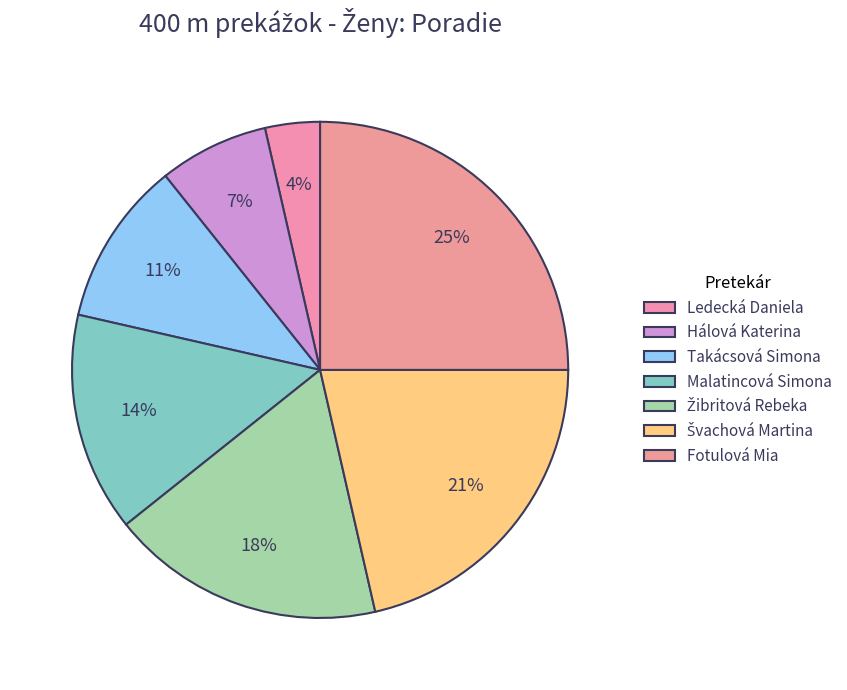

Do Žibritová Rebeka and Švachová Martina together represent more than half of the pie?

No